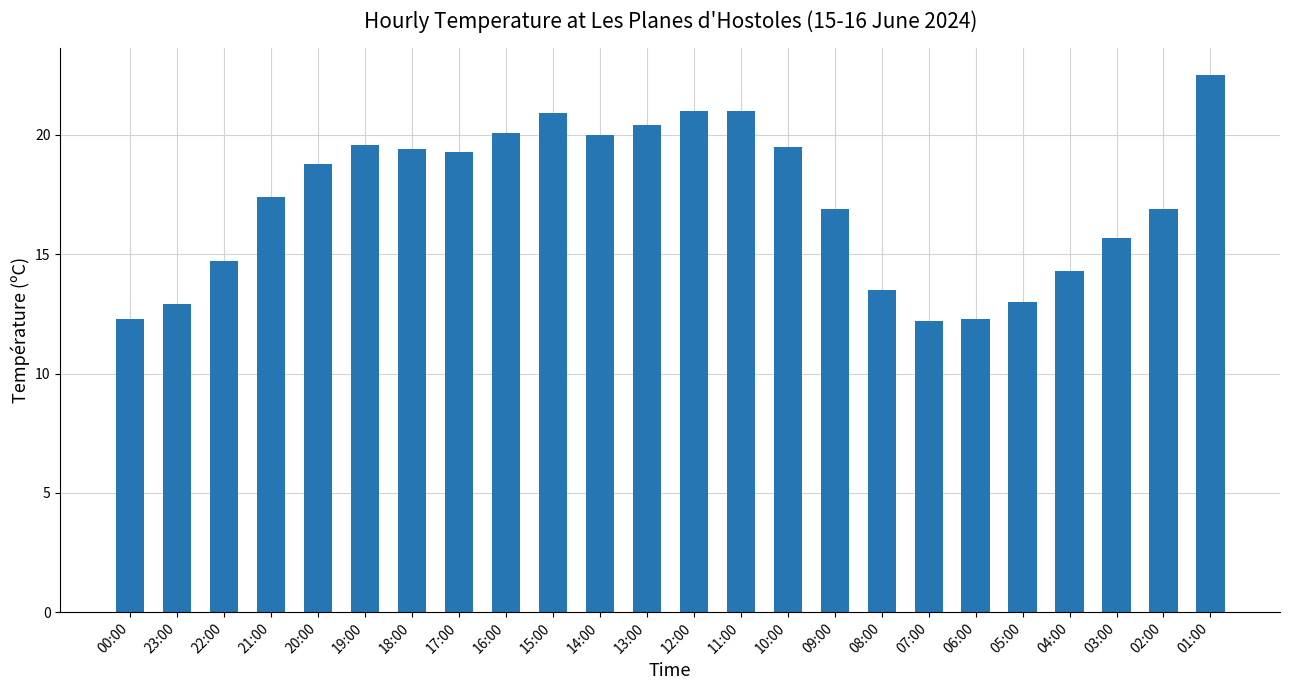

What is the label of the 3rd bar from the right?

03:00